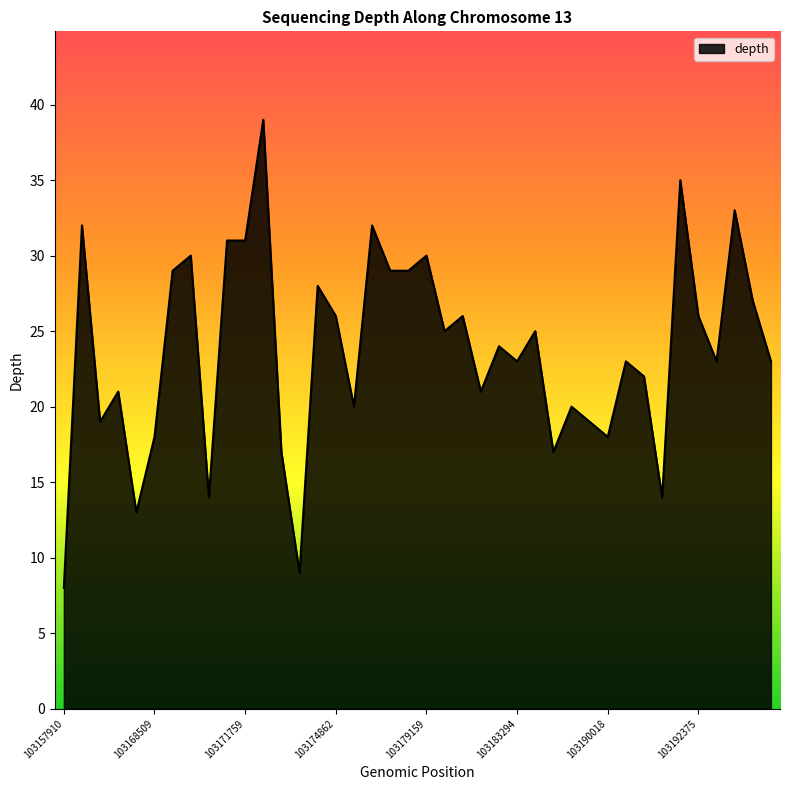

True or false: the data has more than 2 interior local peaks.

True